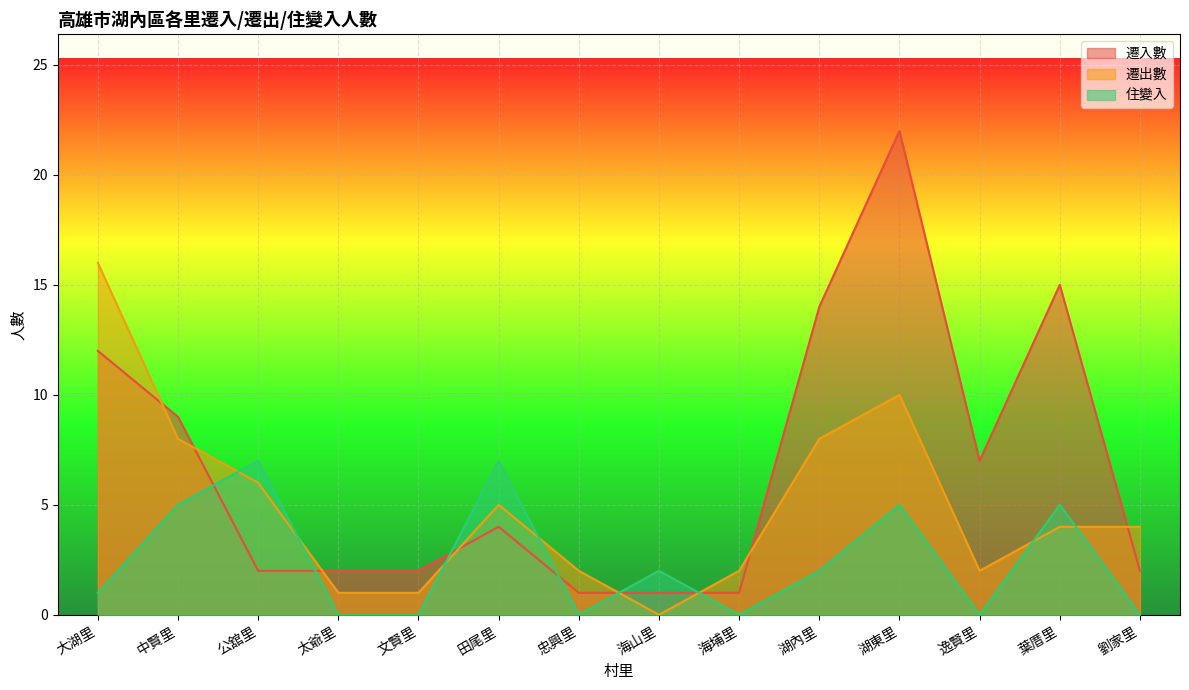

What is the difference between the highest and lowest values at 大湖里?

15